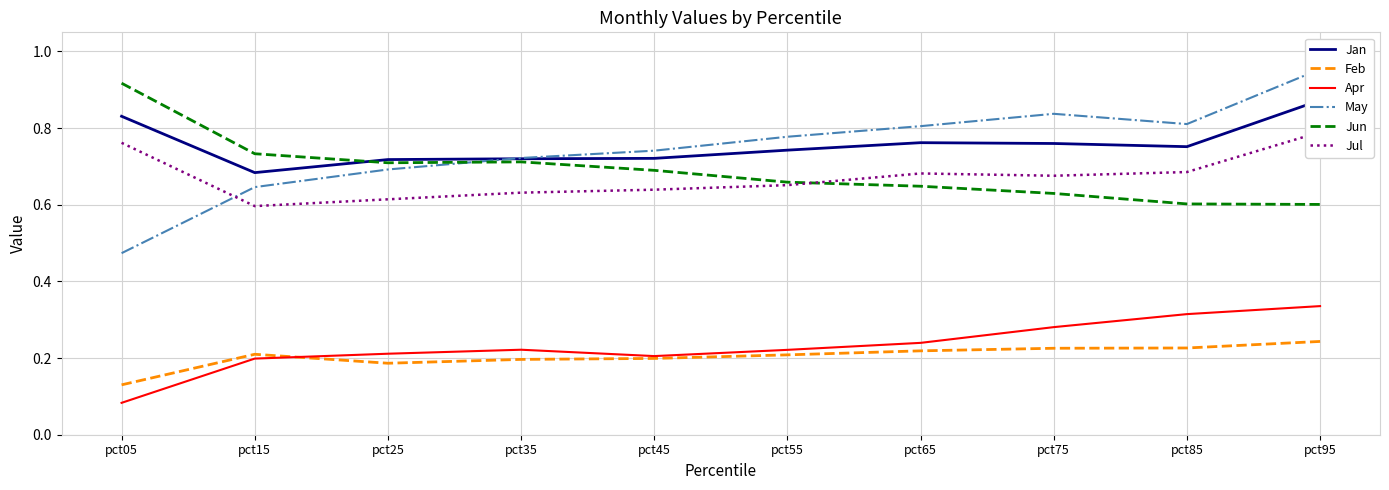

What is the difference between the May values at pct65 and pct25?

0.1